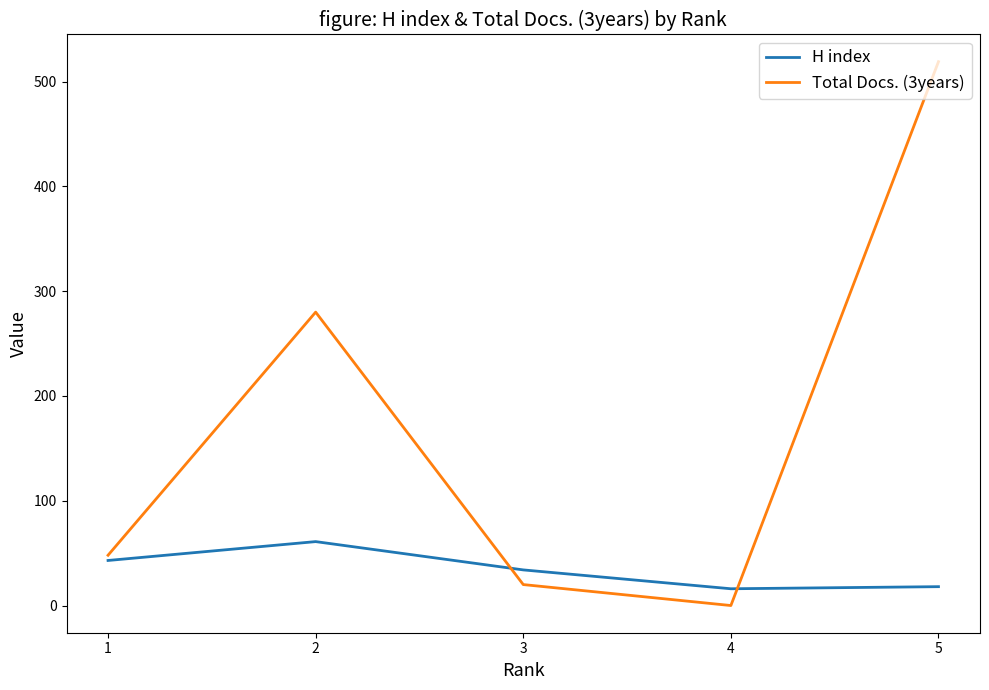

Between which two adjacent categories do H index and Total Docs. (3years) first intersect?

2 and 3